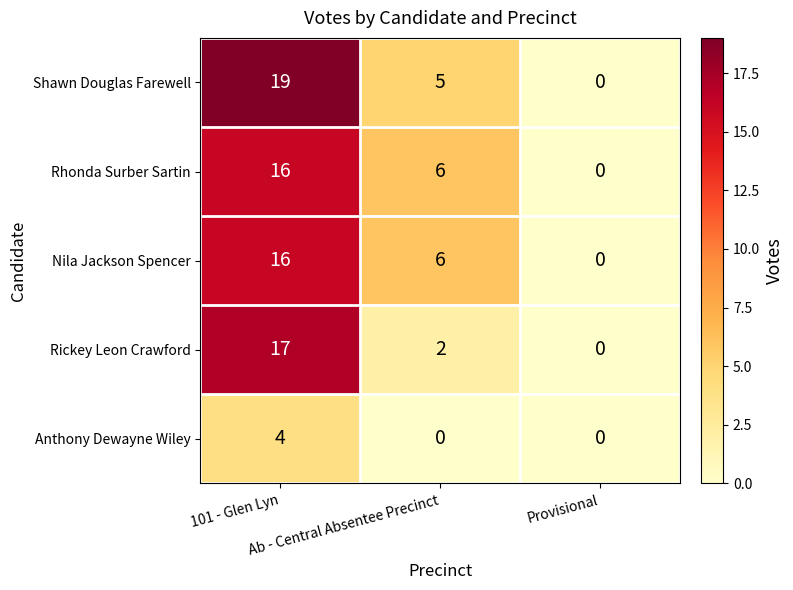

Which series has the largest total across all categories?

Shawn Douglas Farewell